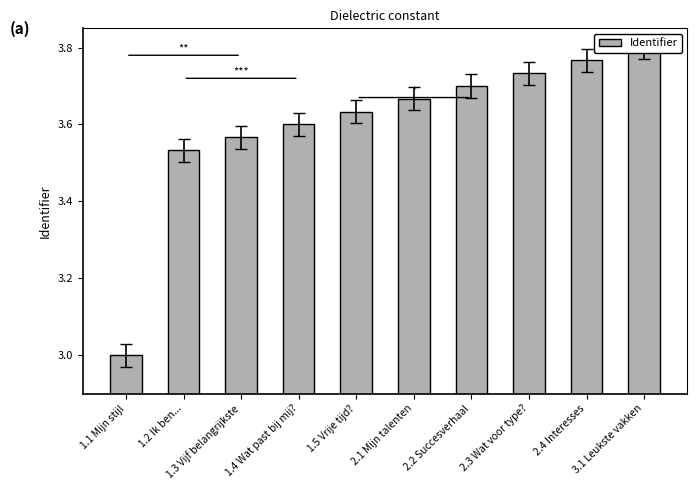

Reading left to right, list all the values displayed in this chart.

1.1 Mijn stijl=3.0	1.2 Ik ben...=3.5	1.3 Vijf belangrijkste=3.6	1.4 Wat past bij mij?=3.6	1.5 Vrije tijd?=3.6	2.1 Mijn talenten=3.7	2.2 Succesverhaal=3.7	2.3 Wat voor type?=3.7	2.4 Interesses=3.8	3.1 Leukste vakken=3.8